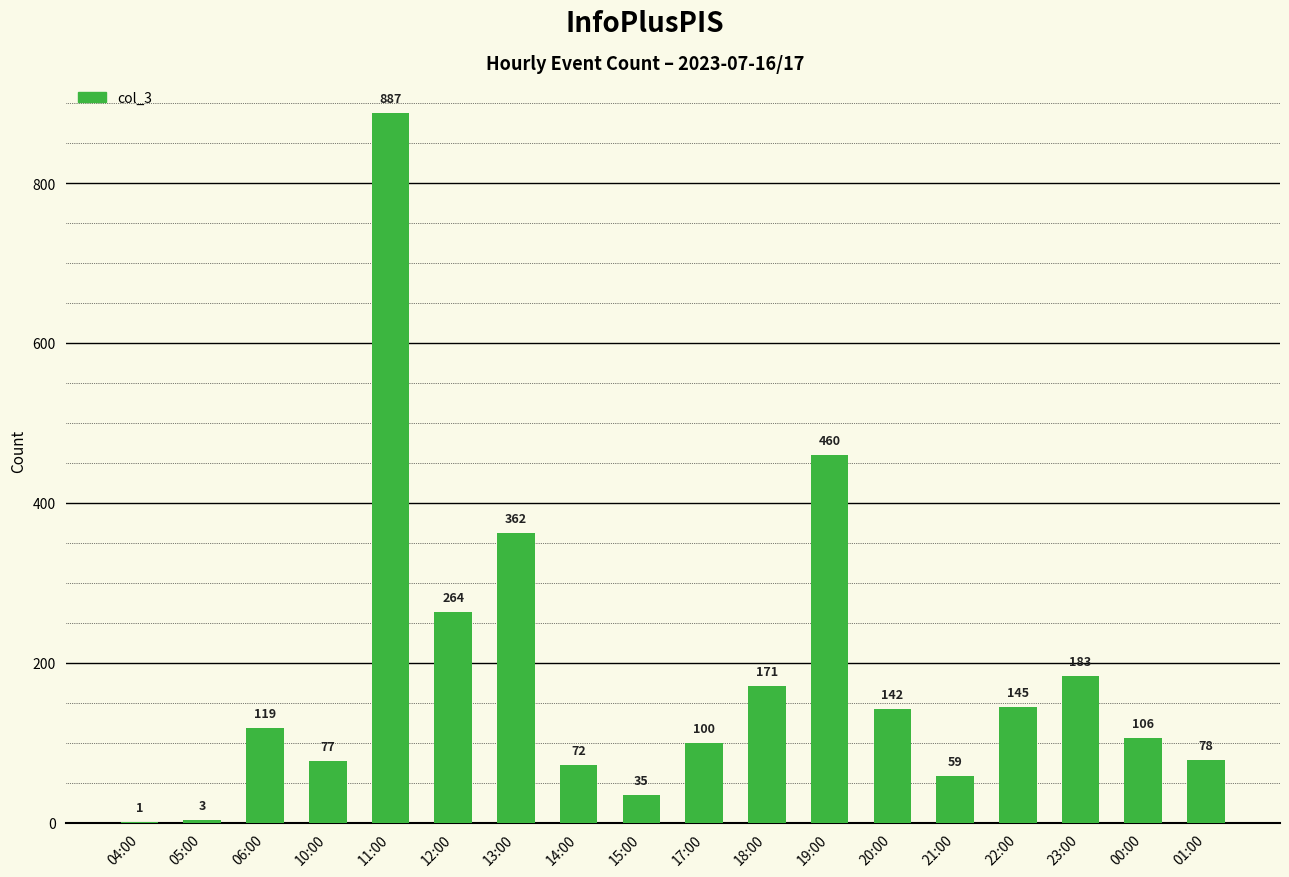

Are the bars horizontal?

No